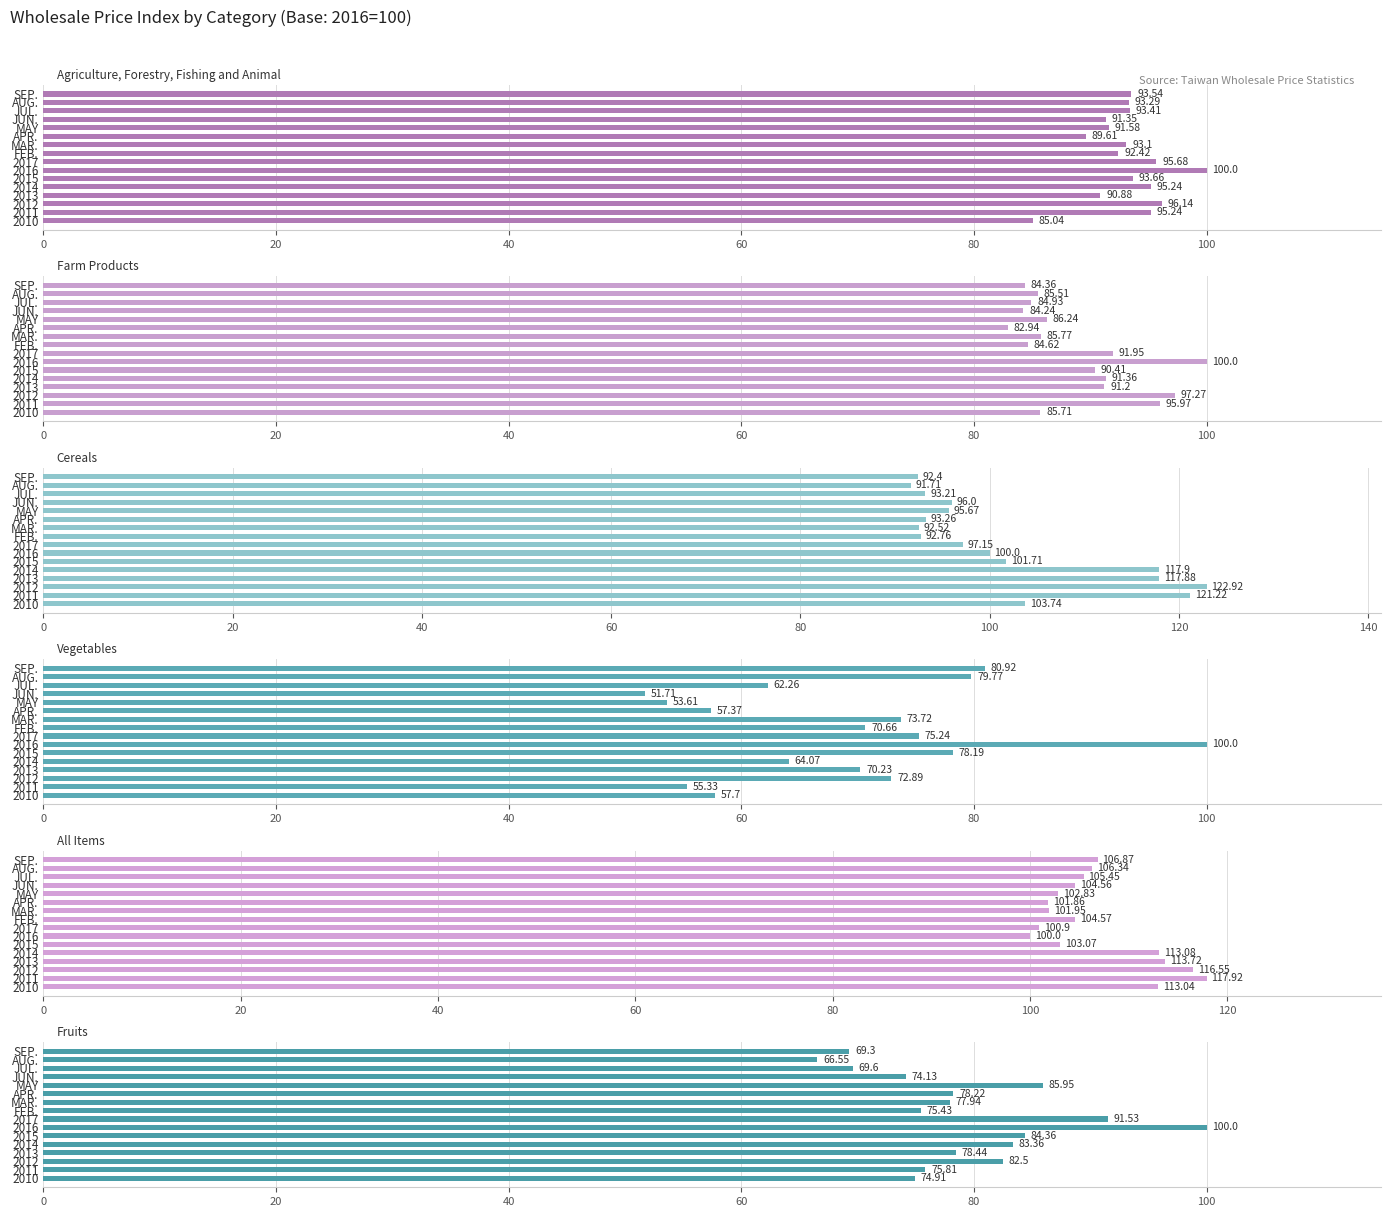

What is the value of the Fruits bar at the 4th from the left?

78.4